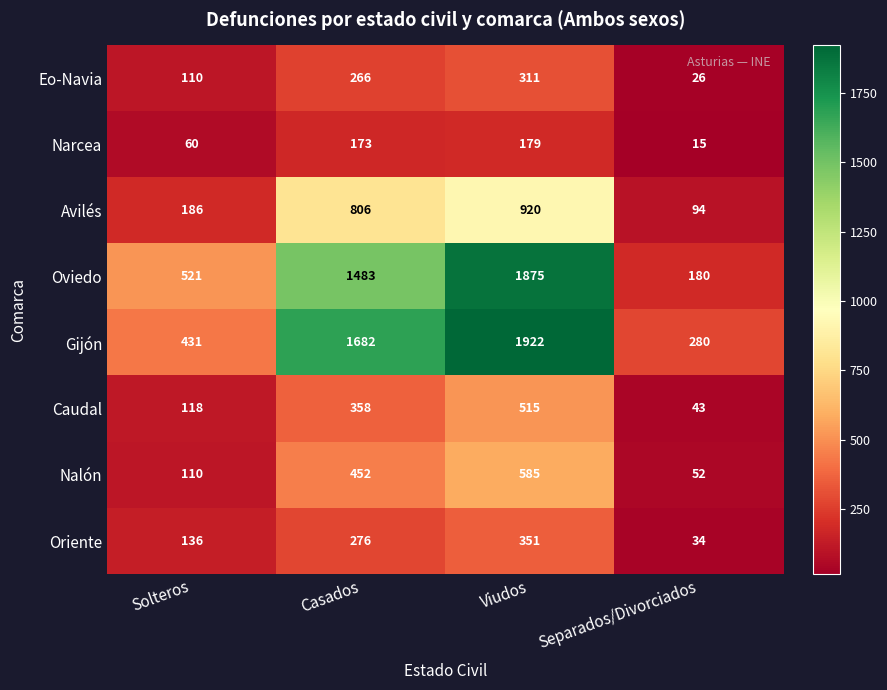

What is the sum of all Narcea values?

427